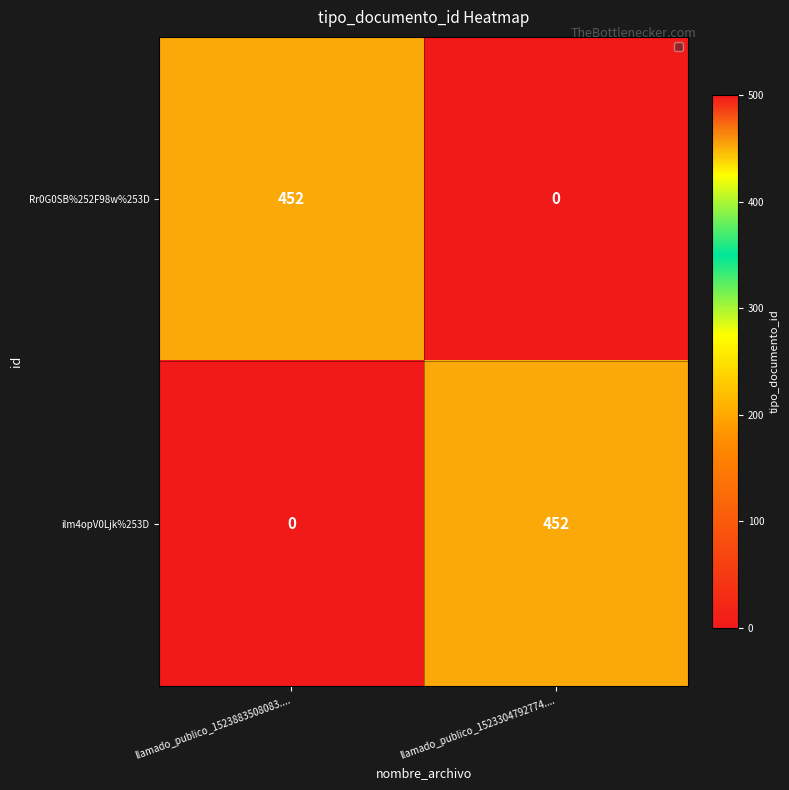

What is the difference between the ilm4opV0Ljk%253D values at llamado_publico_1523304792774.... and llamado_publico_1523883508083....?

452